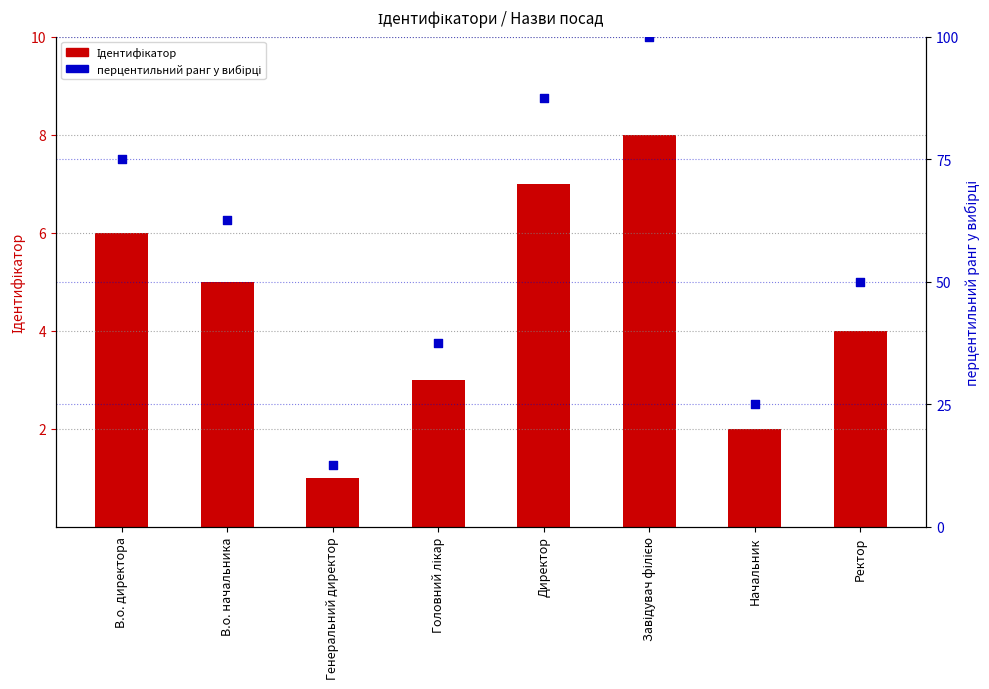

What is the total value across all series at В.о. директора?

81.0